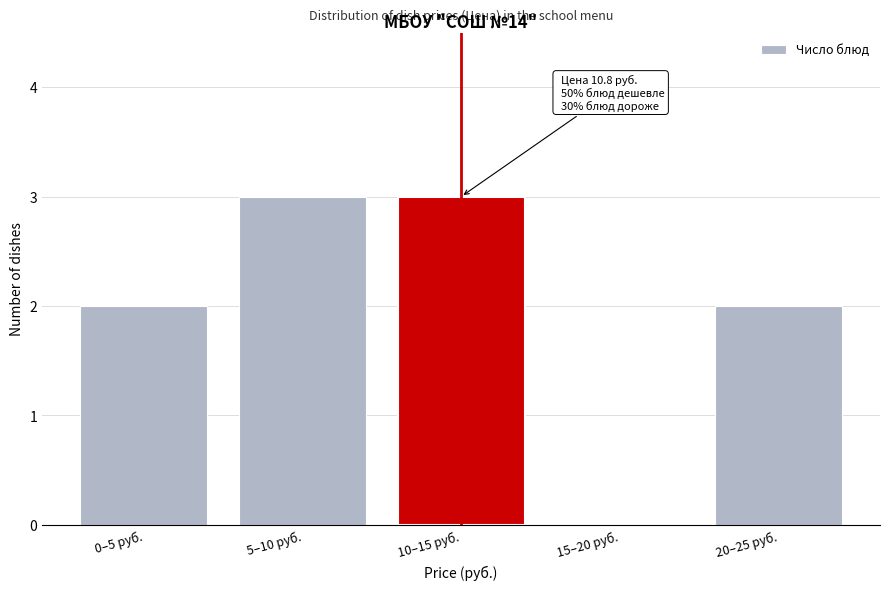

Reading left to right, what are all the values shown in this chart?

0–5 руб.=2	5–10 руб.=3	10–15 руб.=3	15–20 руб.=0	20–25 руб.=2